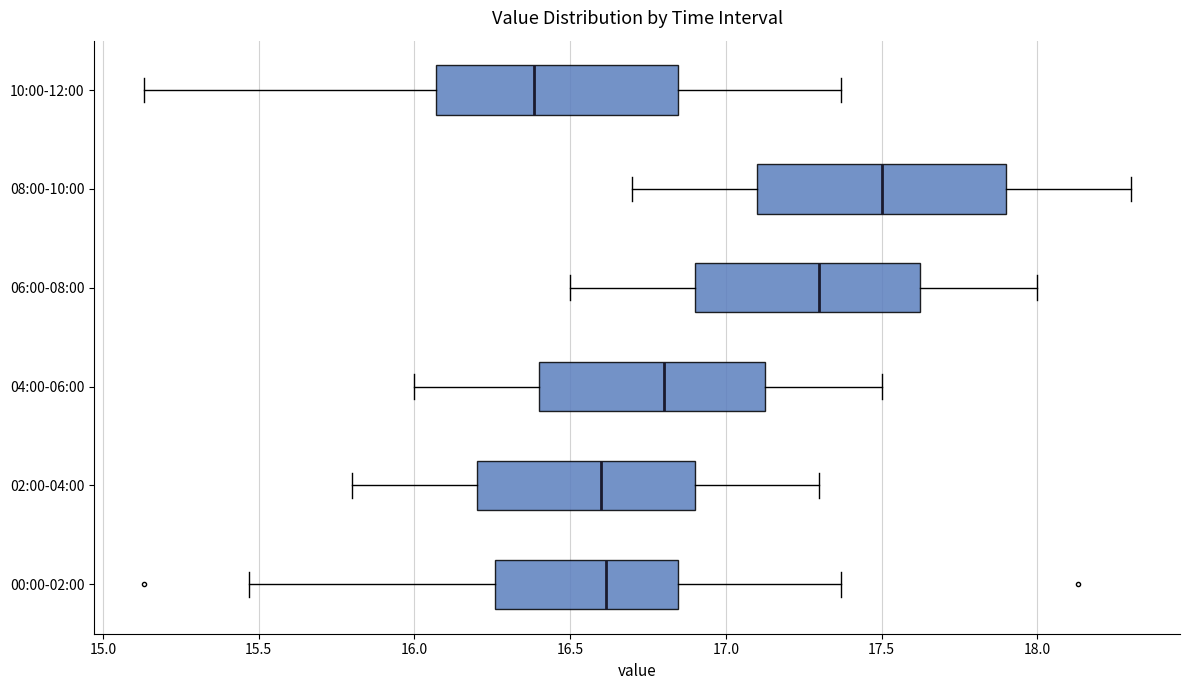

Where does the left whisker of the box for 00:00-02:00 end on the x-axis? The values are not printed on the chart, so give them approximately, as read against the axis.

15.45